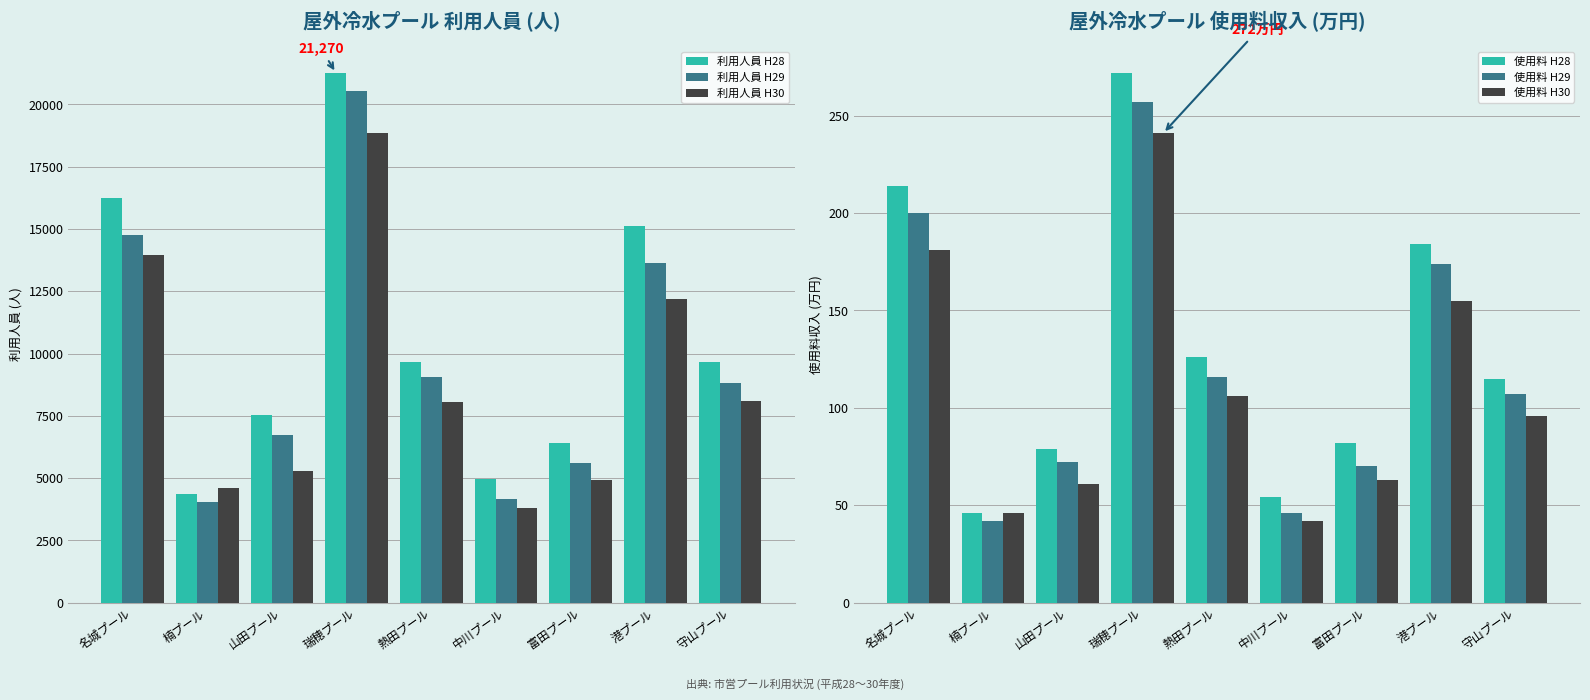

Which label corresponds to the largest value in the chart?

瑞穂プール